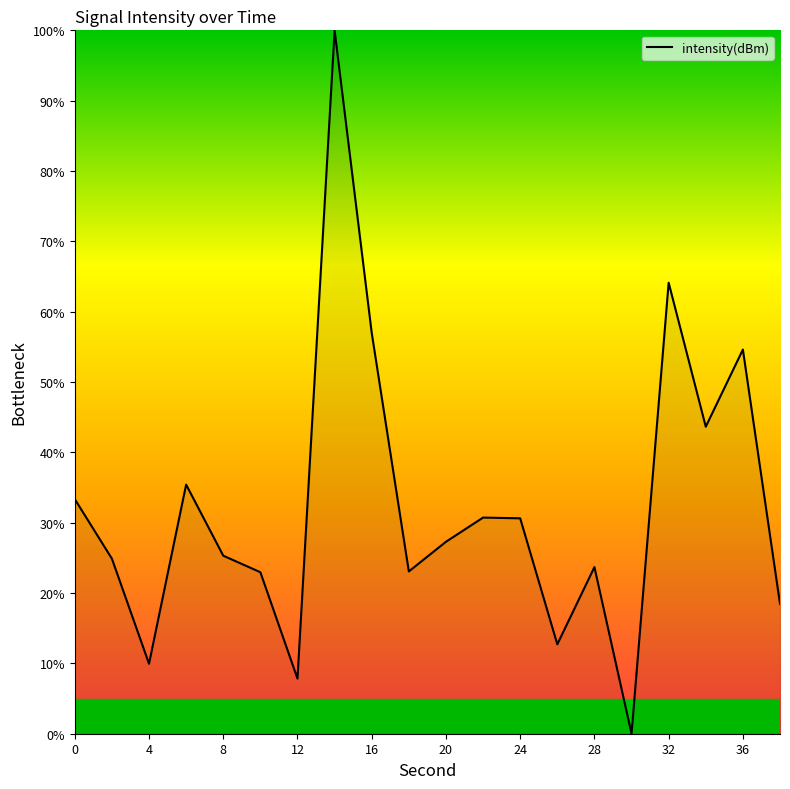

What is the greatest value displayed?

100.0